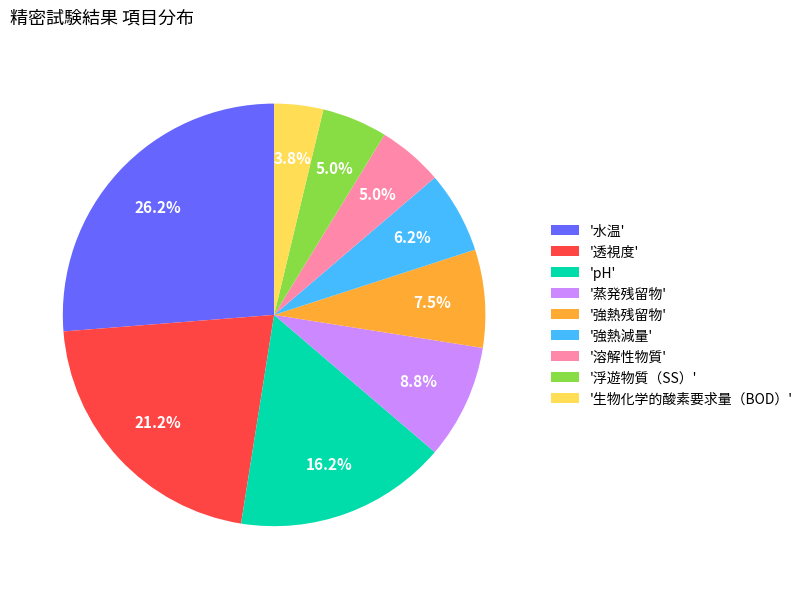

Which slice is the smallest?

'生物化学的酸素要求量（BOD）'